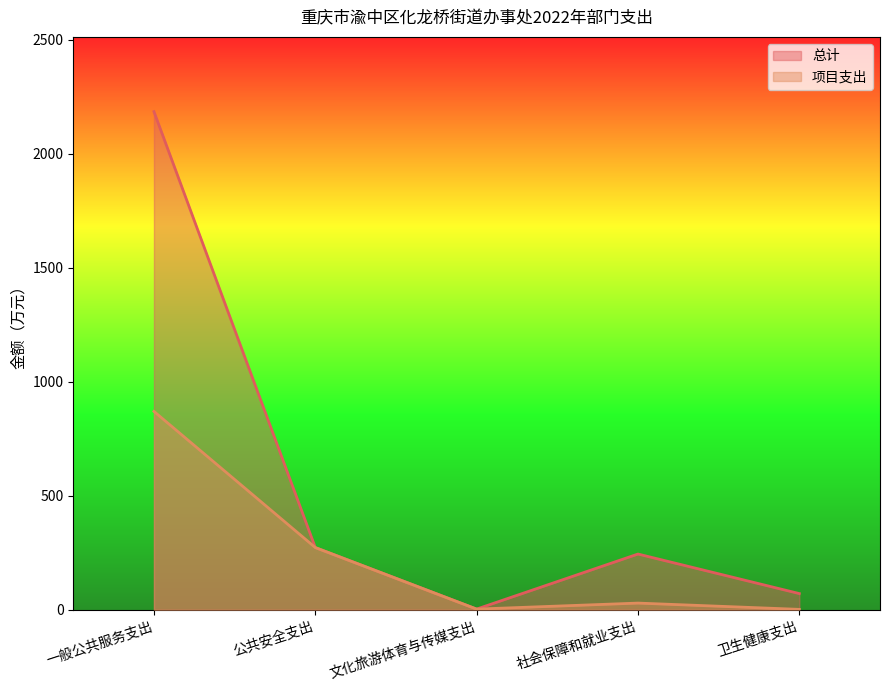

True or false: 总计 has more than 1 points higher than both neighbors.

False